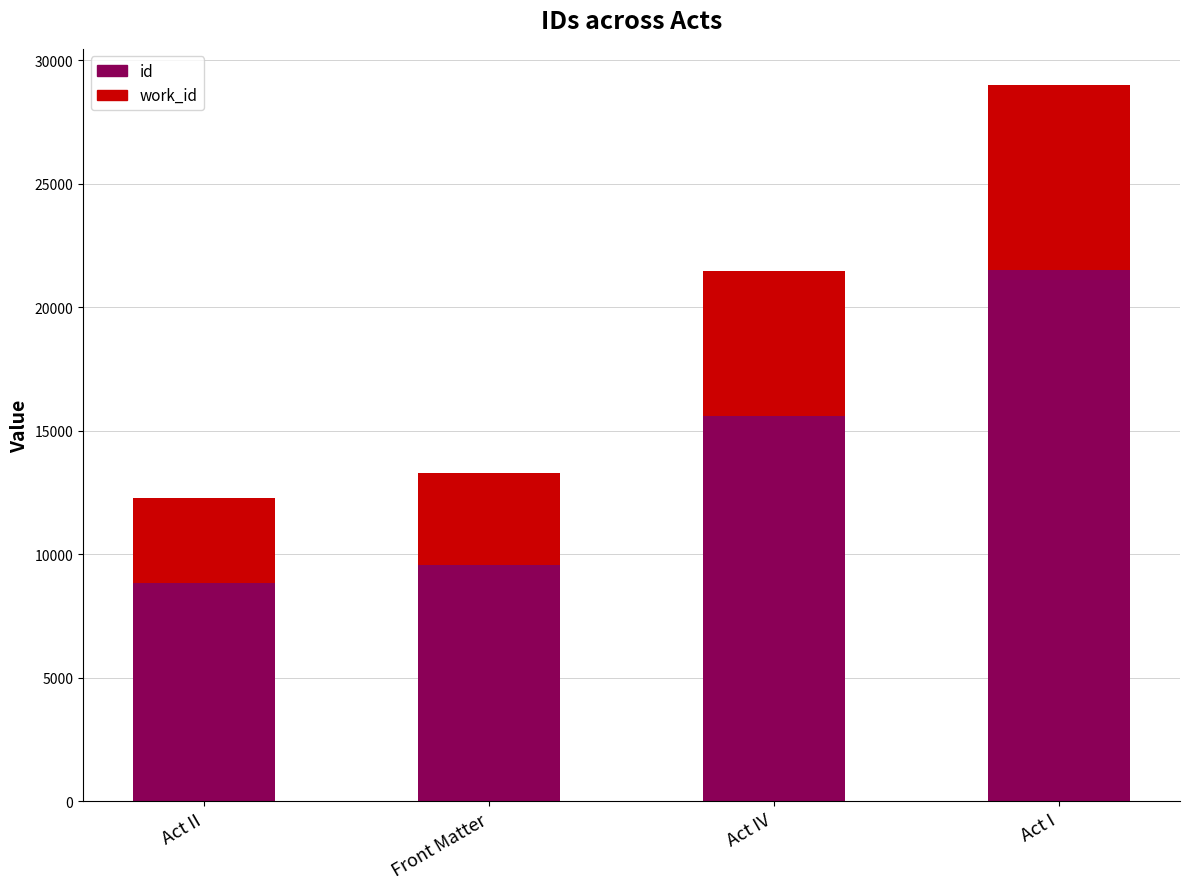

What are all the series names shown in the legend?

id, work_id